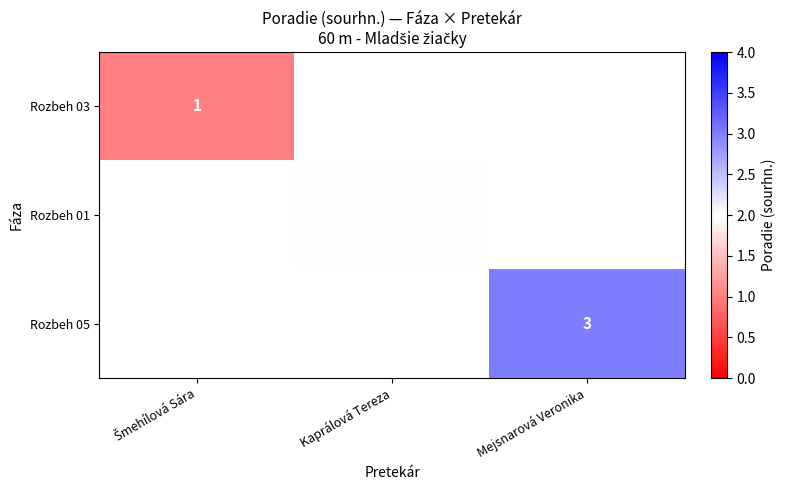

The value of Rozbeh 01 at Kaprálová Tereza is 2. True or false?

True